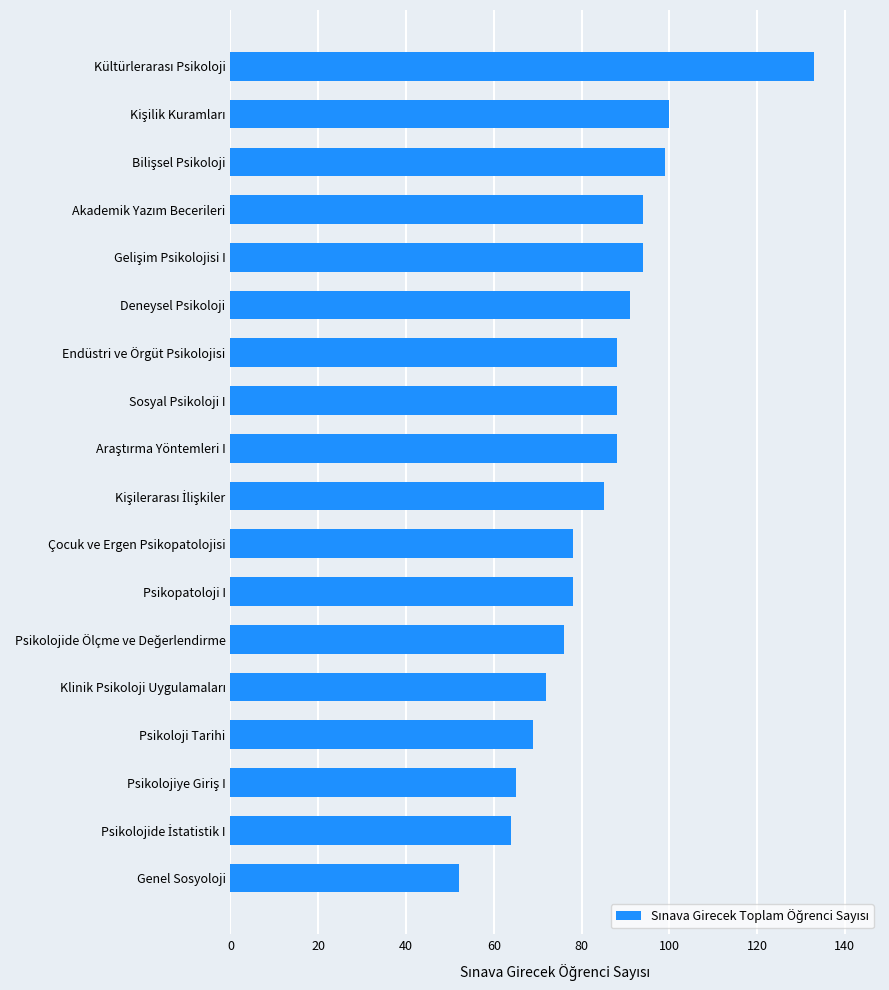

Does the chart contain any negative values?

No